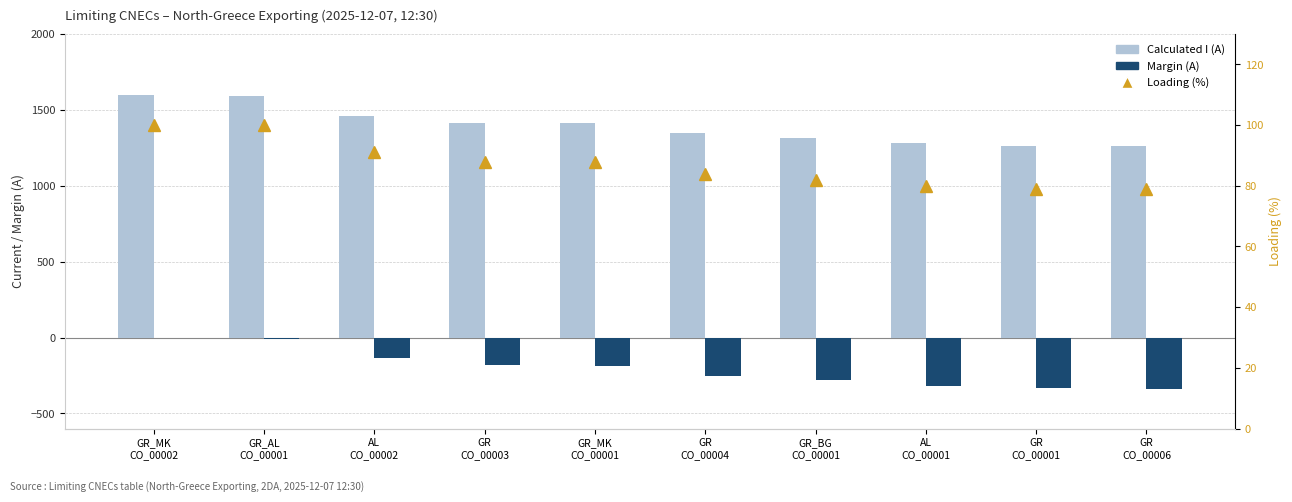

Between GR_MK
CO_00002 and GR_MK
CO_00001, which series saw the biggest shift?

Calculated I (A)